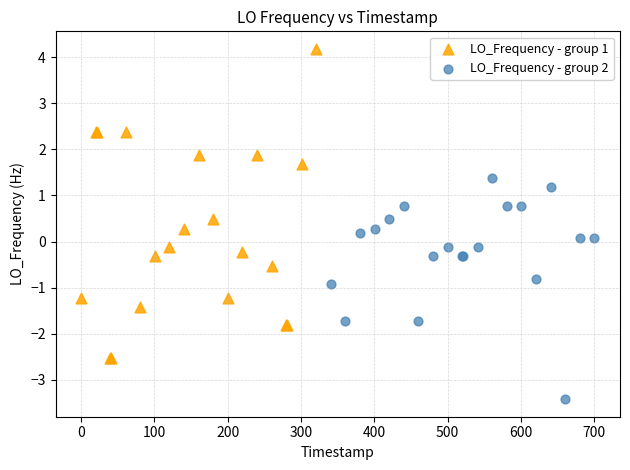

Which series has the largest Y range (max minus min)?

LO_Frequency - group 1